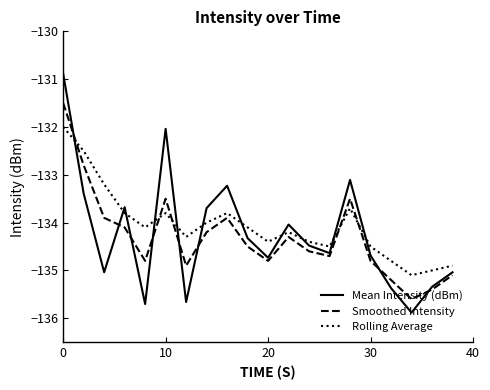

Which series has the widest spread of values?

Mean Intensity (dBm)